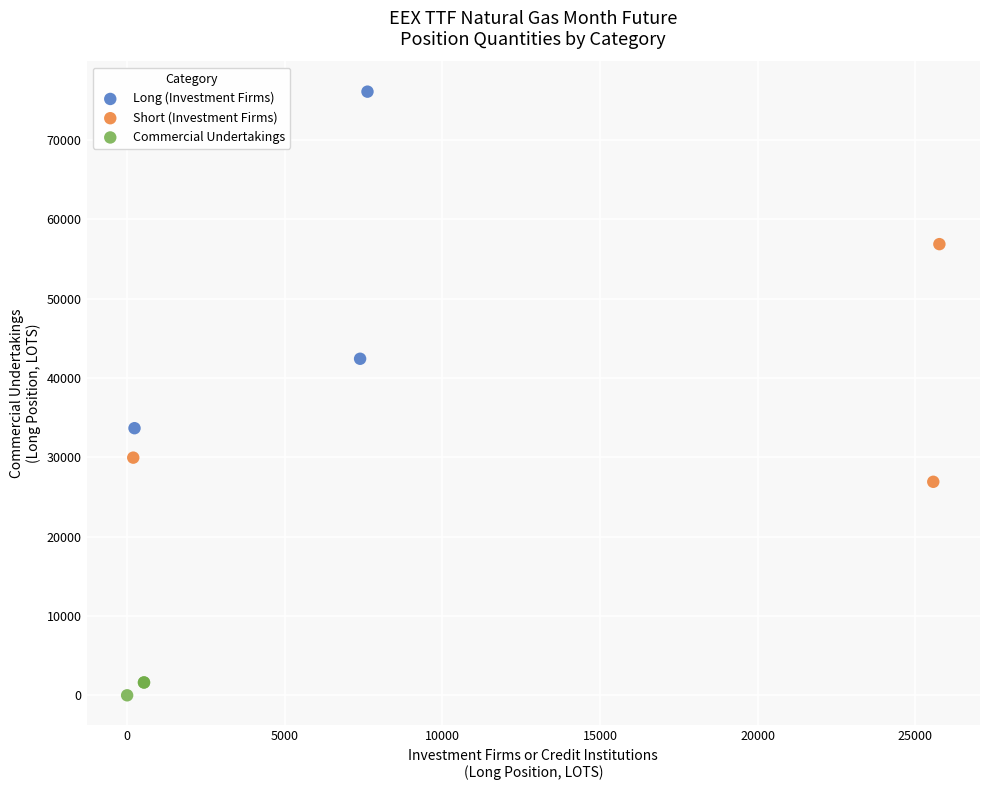

Which series has the largest Y range (max minus min)?

Long (Investment Firms)